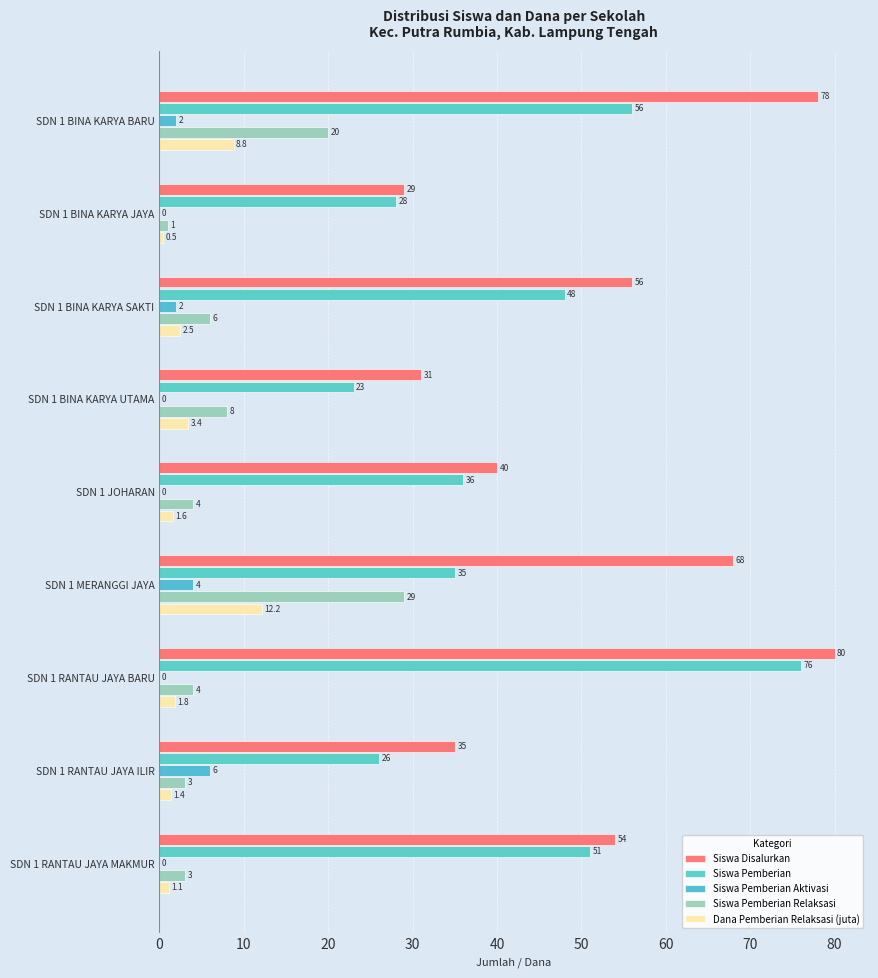

How many distinct data groups are displayed?

5